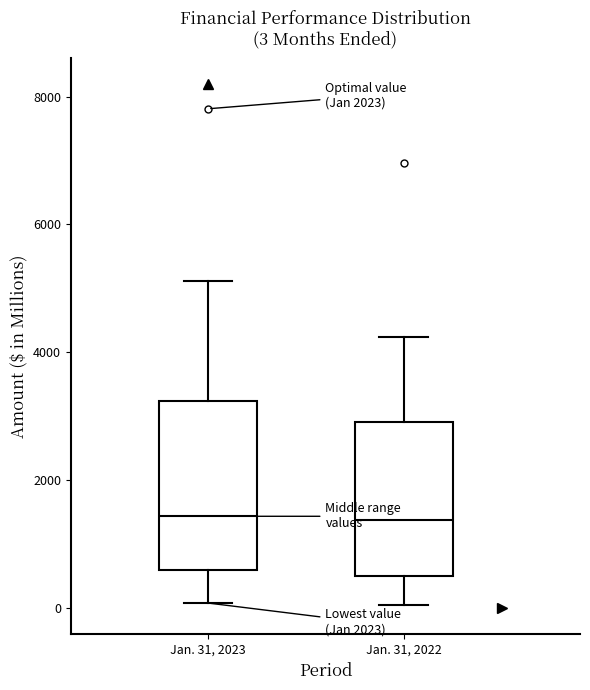

Which box is the tallest, from its lower edge to its upper edge?

Jan. 31, 2023